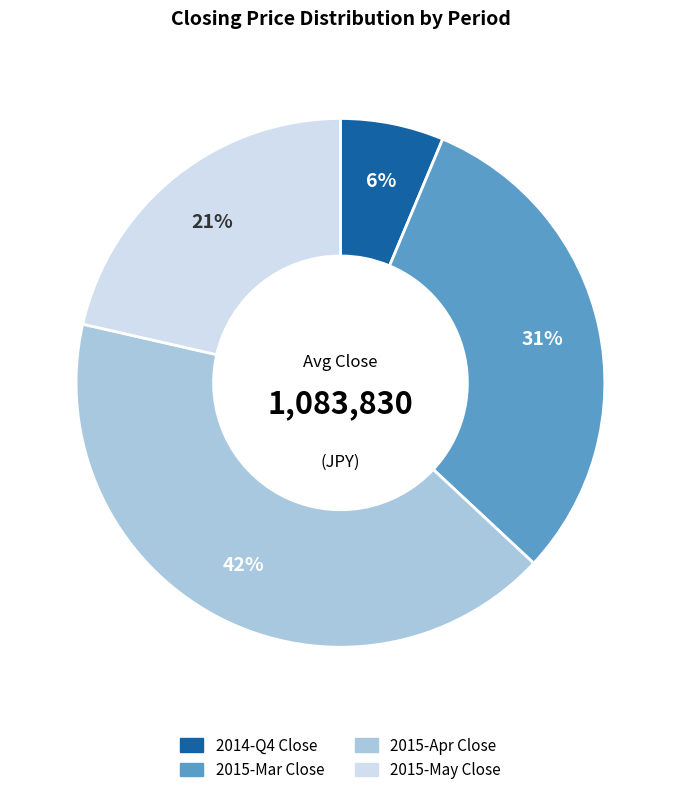

Is there any slice that represents more than half of the pie?

No